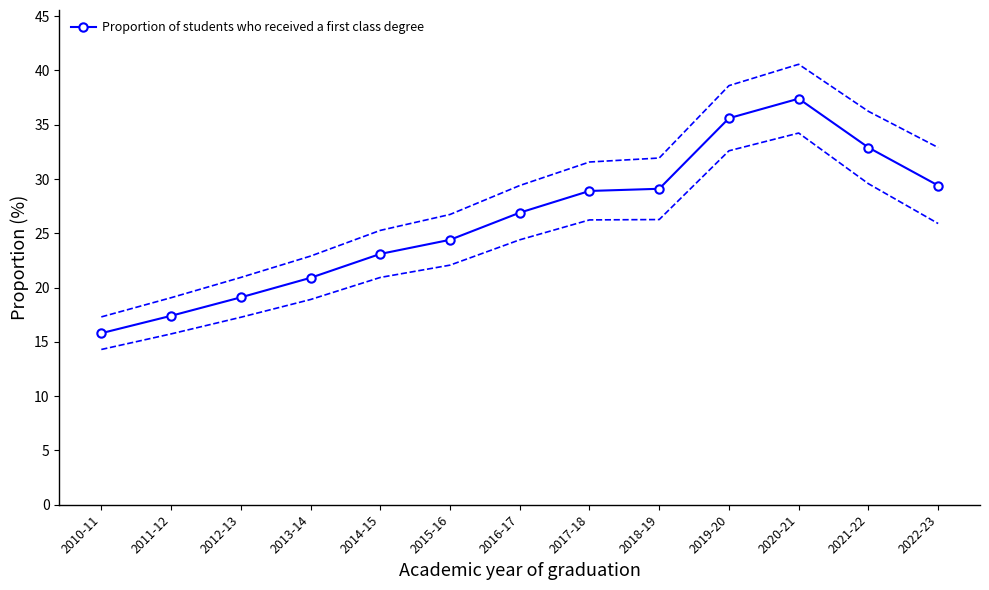

Reading right to left, list all the values displayed in this chart.

2022-23=29.4	2021-22=32.9	2020-21=37.4	2019-20=35.6	2018-19=29.1	2017-18=28.9	2016-17=26.9	2015-16=24.4	2014-15=23.1	2013-14=20.9	2012-13=19.1	2011-12=17.4	2010-11=15.8